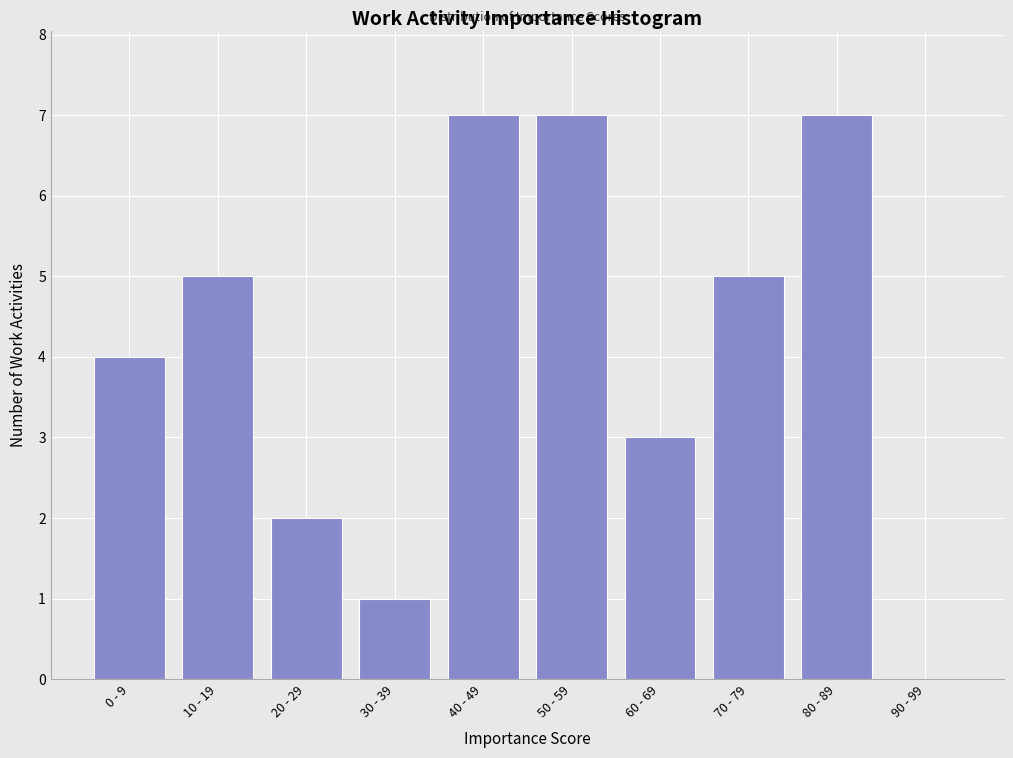

Reading right to left, what are all the values shown in this chart?

90 - 99=0	80 - 89=7	70 - 79=5	60 - 69=3	50 - 59=7	40 - 49=7	30 - 39=1	20 - 29=2	10 - 19=5	0 - 9=4